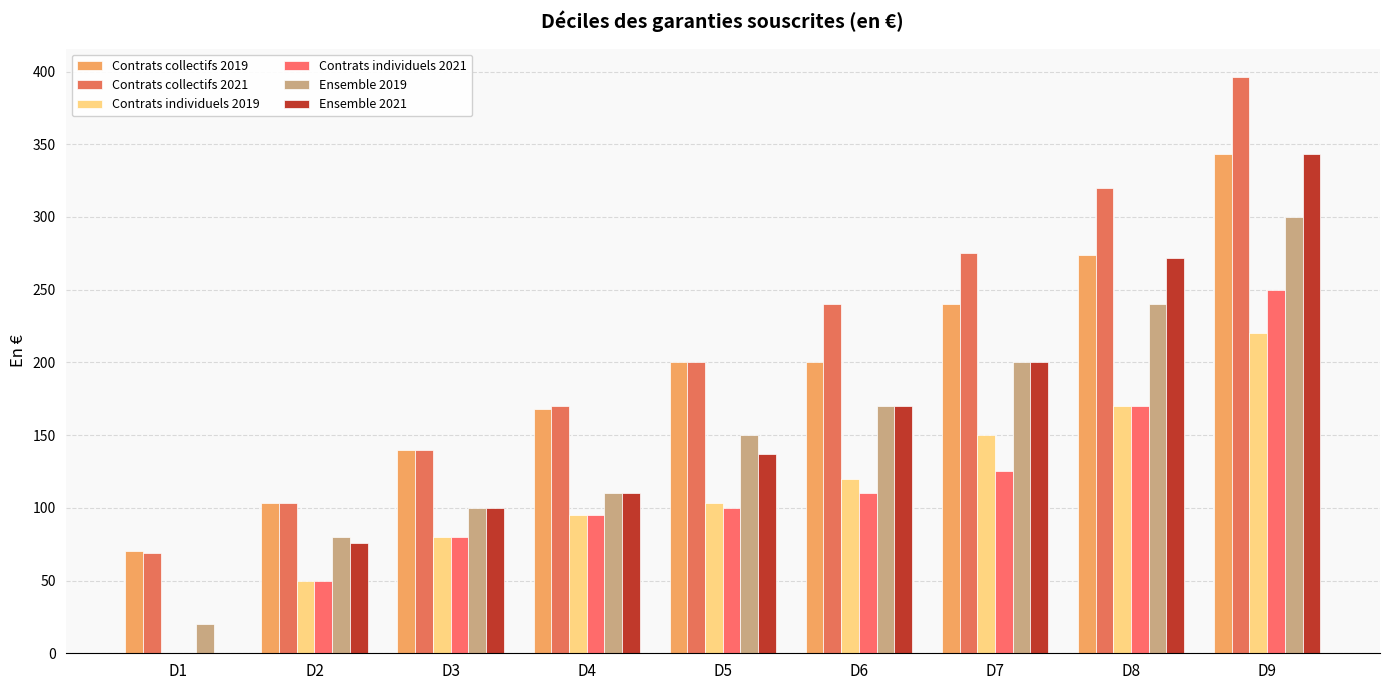

What is the difference between the highest and lowest values at D9?

176